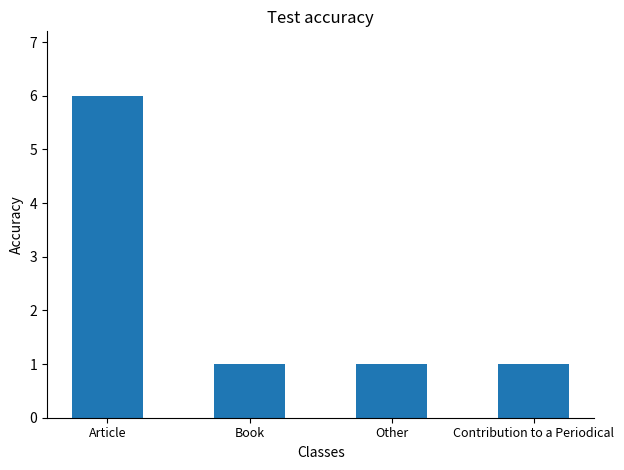

What is the greatest value displayed?

6